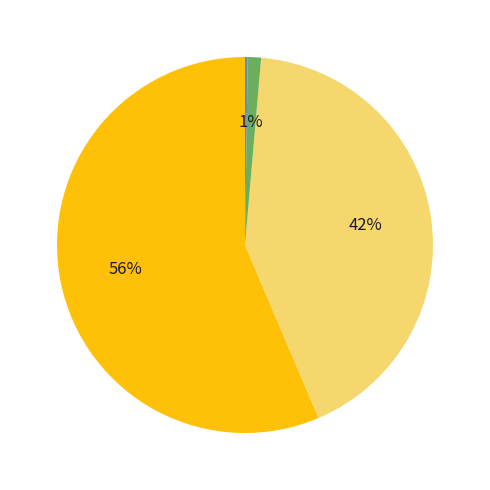

Does any single category account for the majority?

Yes